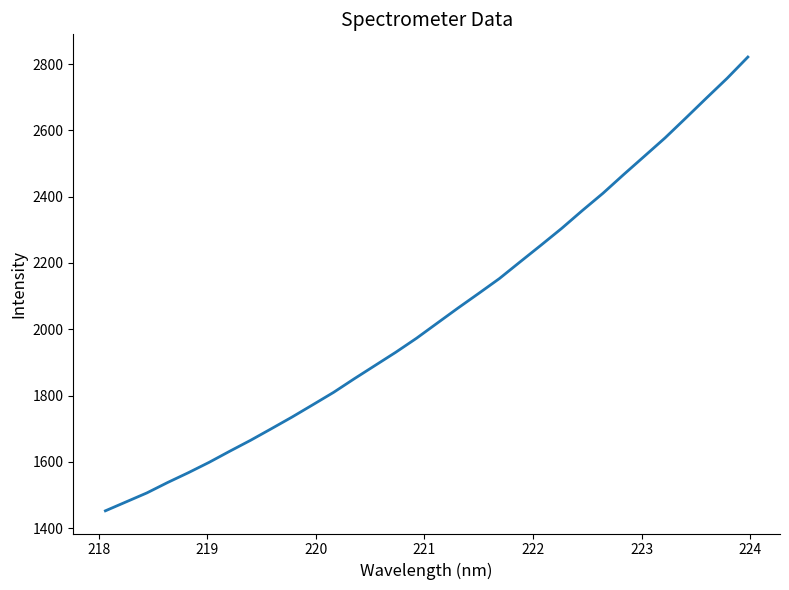

What is the smallest value displayed?

1452.3